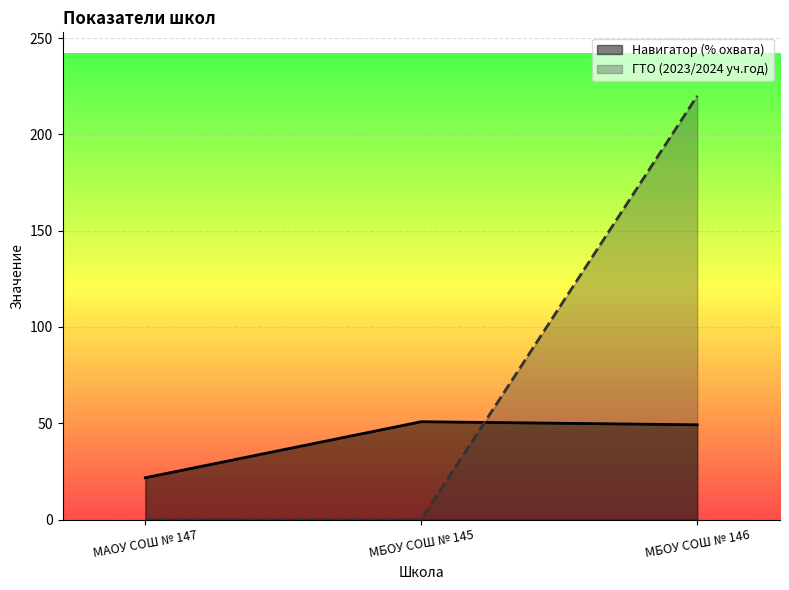

Reading left to right, list all the values displayed in this chart.

Навигатор (% охвата): 21.7	50.8	49.2
ГТО (2023/2024 уч.год): 0.0	0.0	220.0